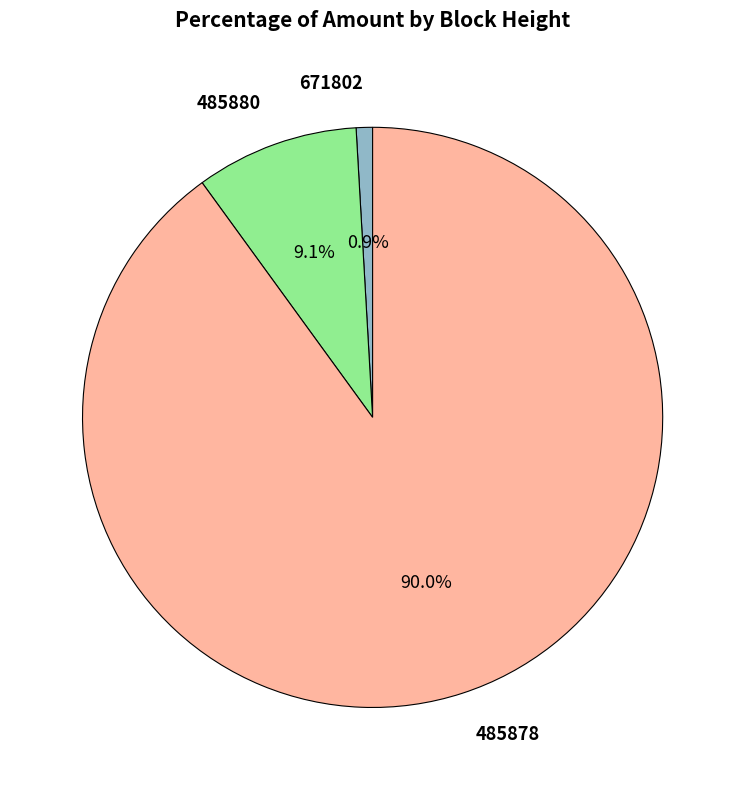

How many segments does this pie chart have?

3